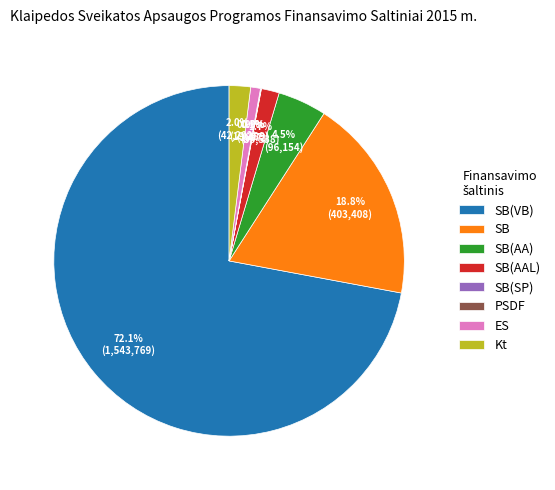

To the nearest percent, what portion does Kt represent?

2%